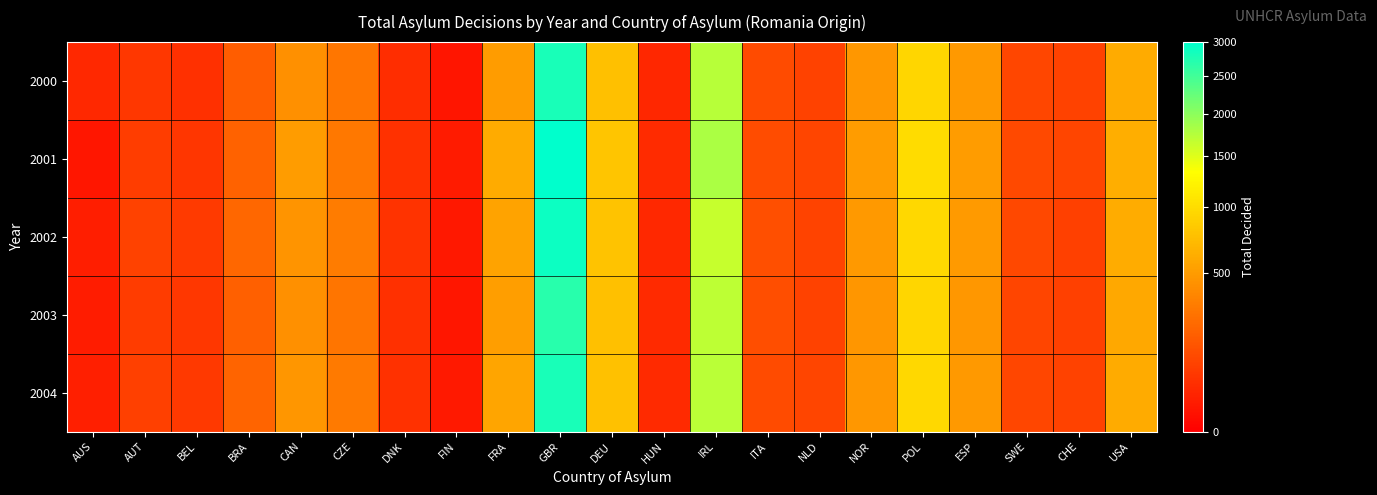

What is the total value across all series at NOR?

2384